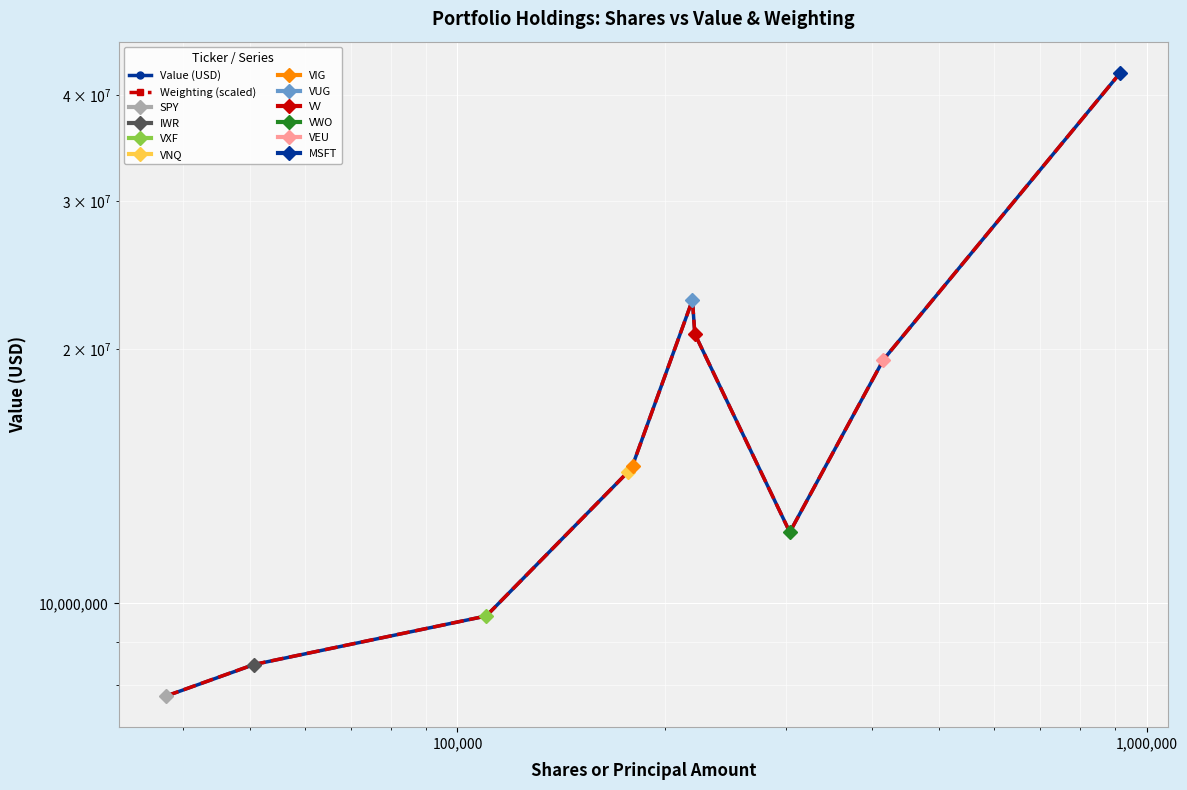

How many interior local valleys does the Value (USD) series have?

1